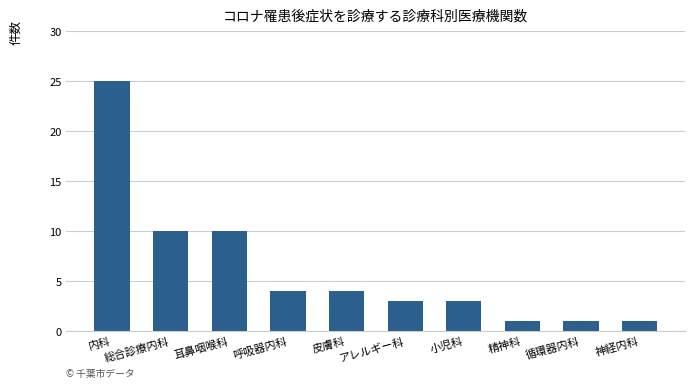

How many series are shown in this chart?

1